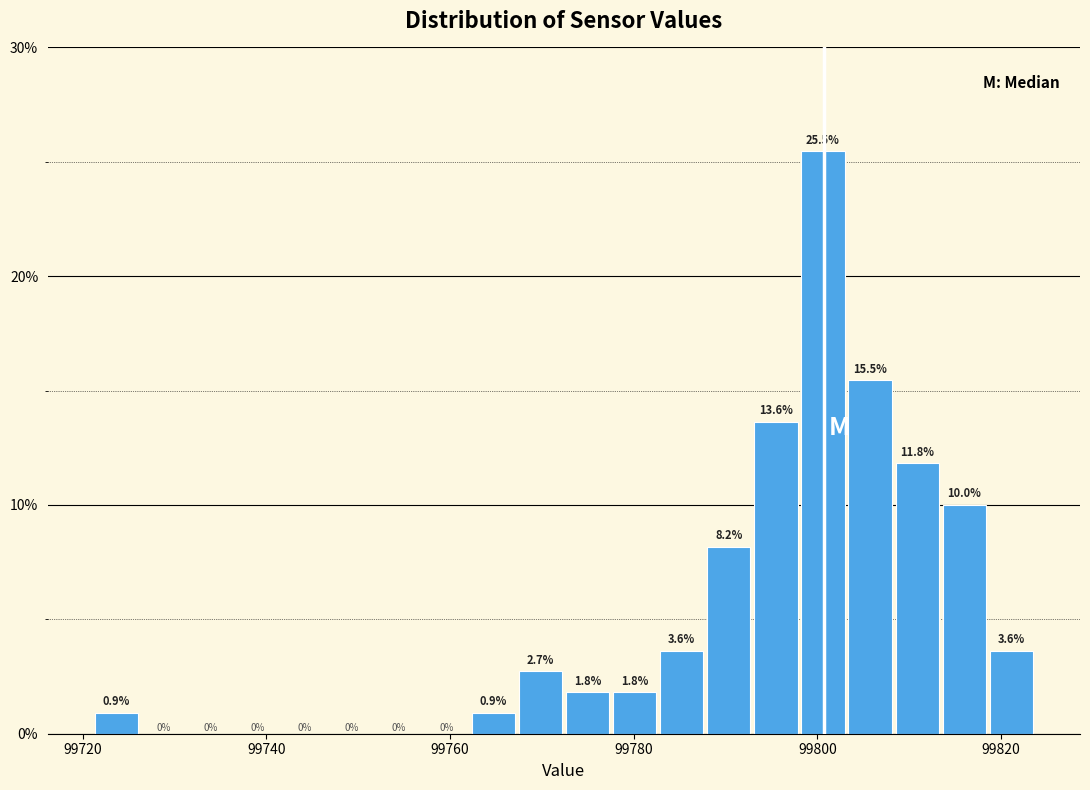

Read against the x-axis, roughly where is the centre of the tallest bar?

99800